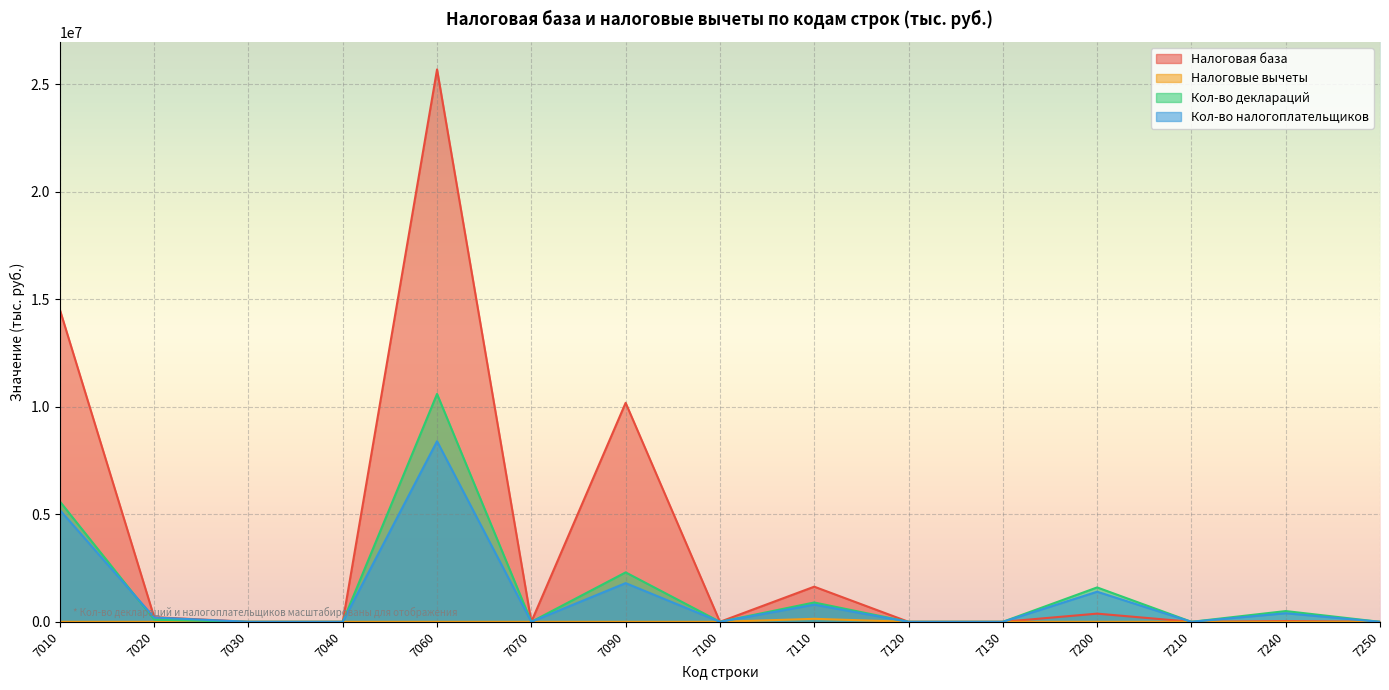

What is the highest value of the Кол-во деклараций series?

10600000